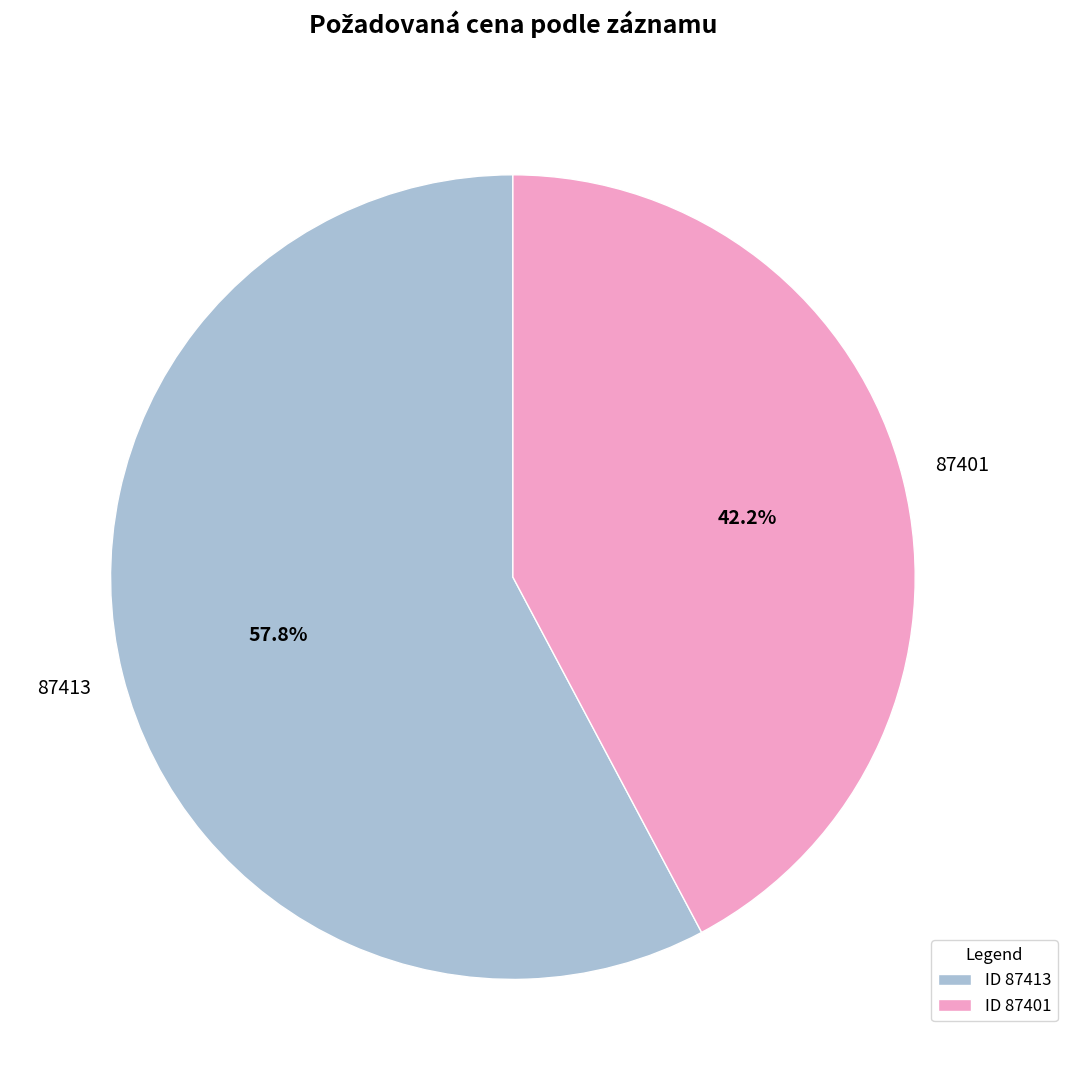

What is the ratio of the value at ID 87401 to the value at ID 87413?

0.7